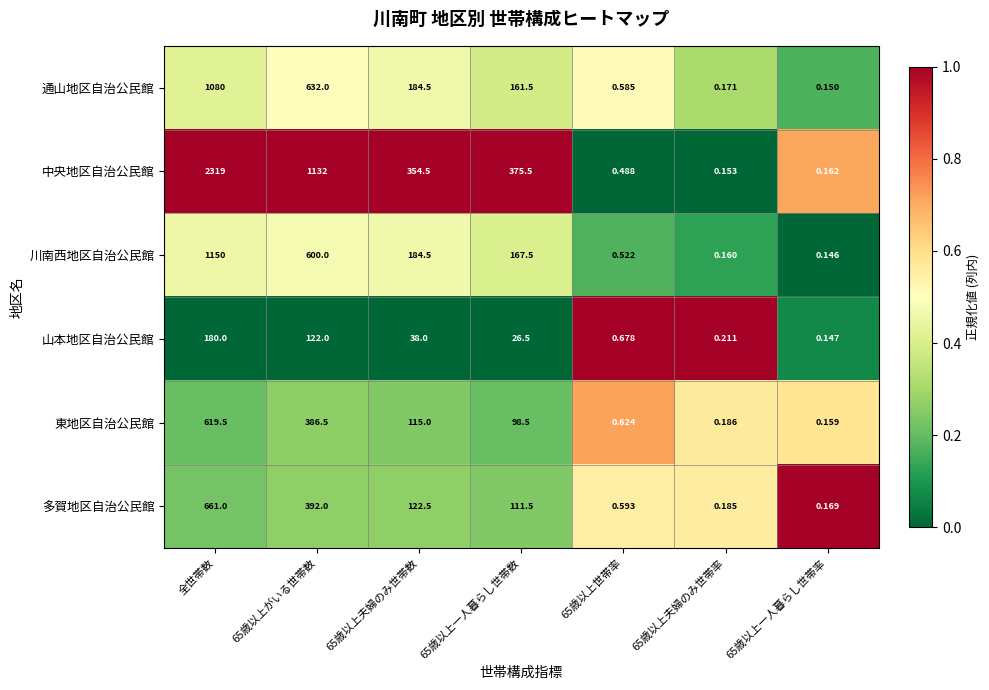

Between 65歳以上世帯率 and 65歳以上夫婦のみ世帯率, which series saw the biggest shift?

山本地区自治公民館